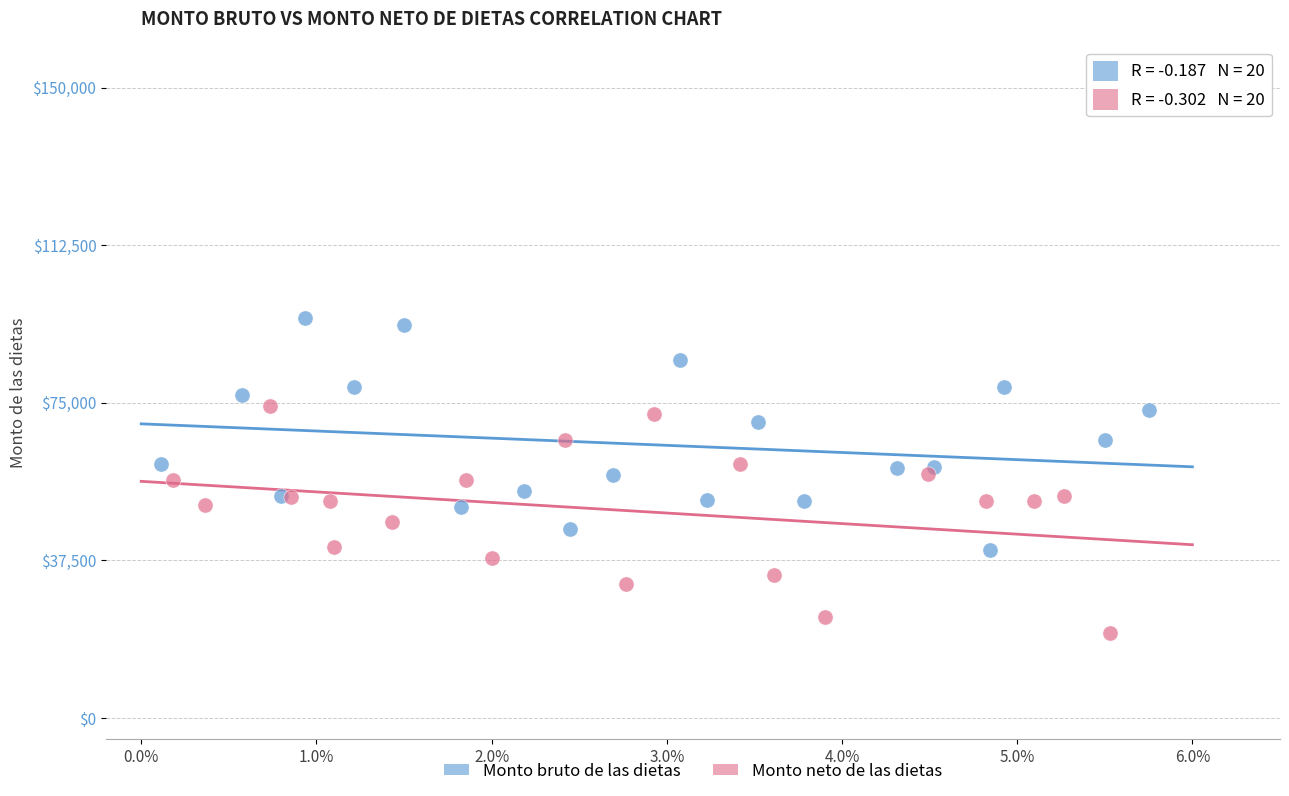

Which series contains the highest Y value?

Monto bruto de las dietas